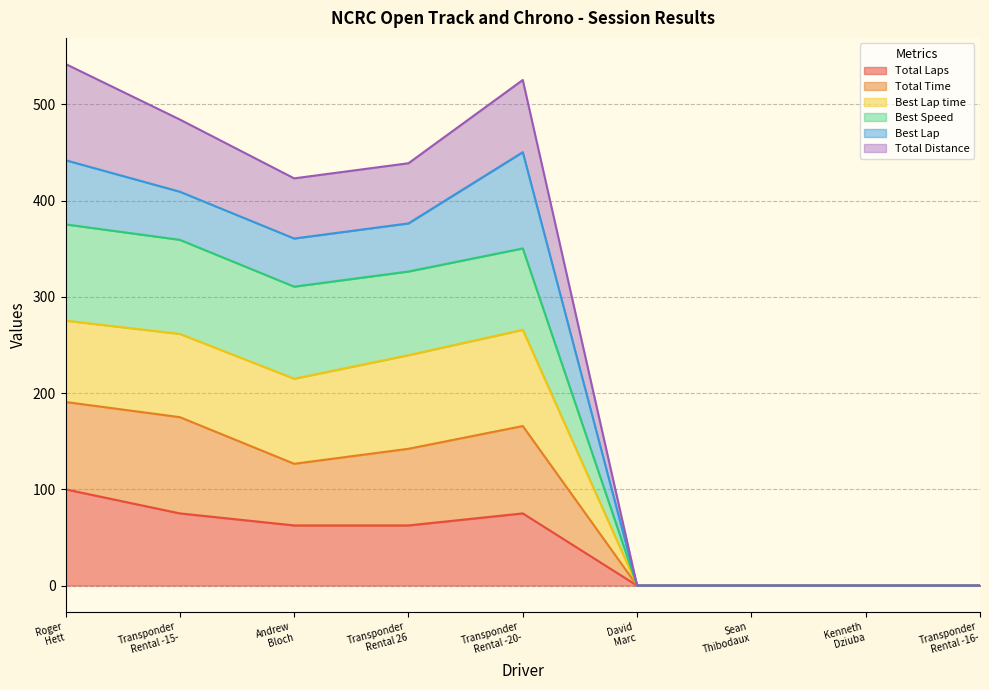

How many interior local valleys does the Best Lap time series have?

1